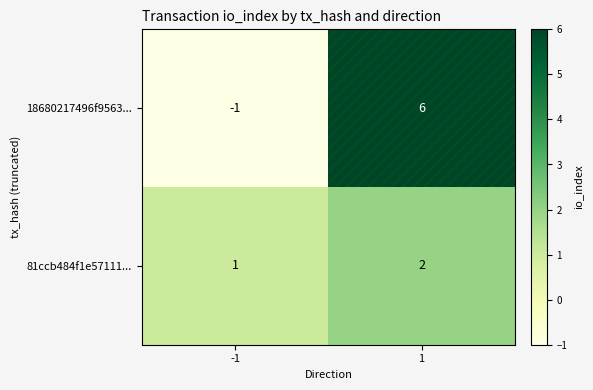

What is the maximum value shown in the chart?

6